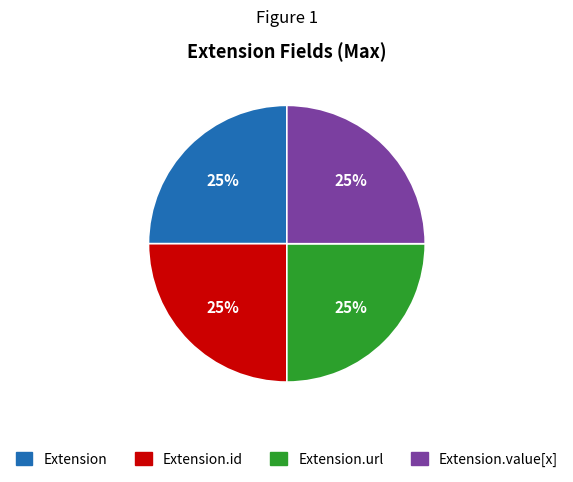

Is there a majority slice in this chart?

No